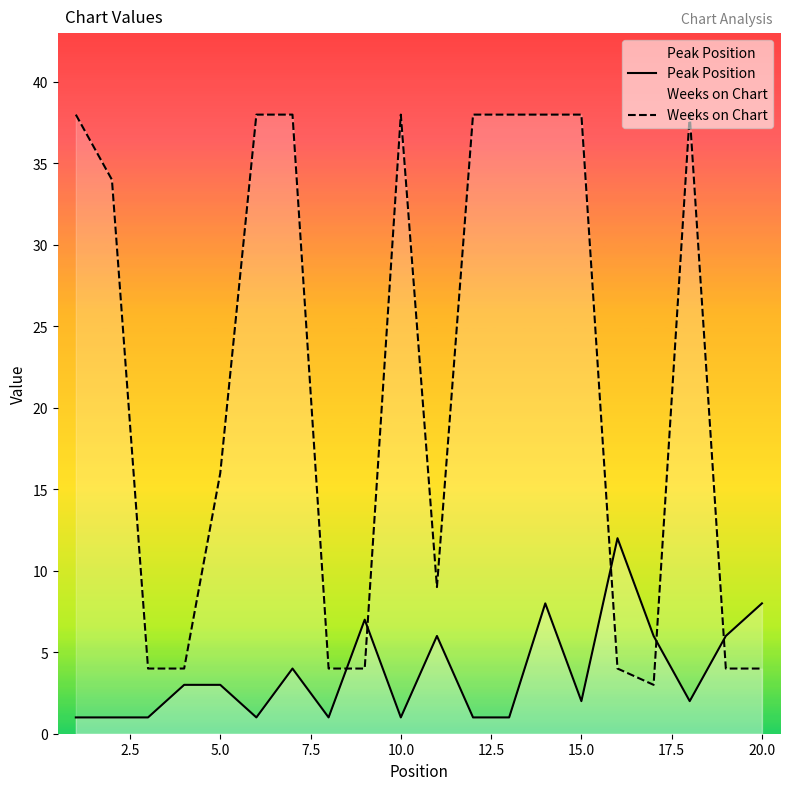

The value of Peak Position at 20.0 is 8. True or false?

True